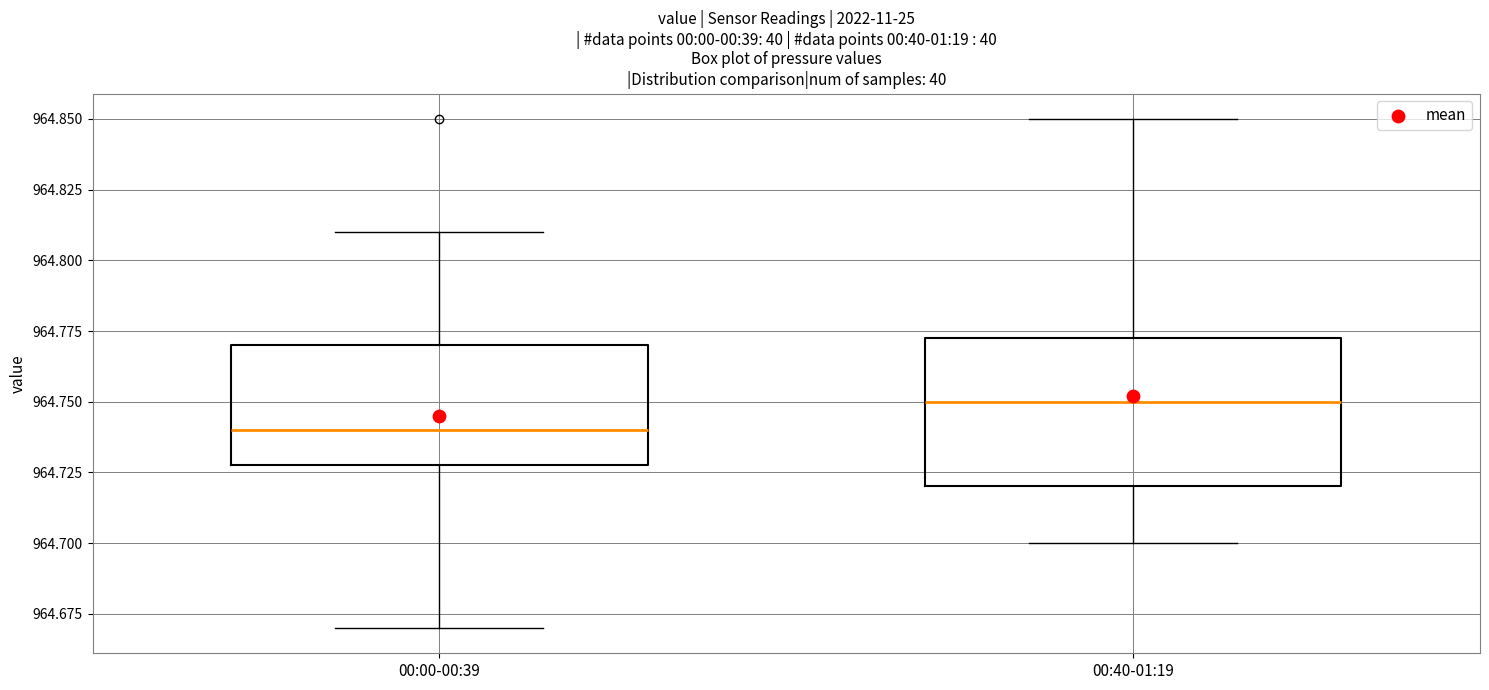

Reading left to right, read every box against the y-axis: the position of its median line, the range the box covers, and the ends of its whiskers. The values are not printed on the chart, so give them approximately, as read against the axis.

00:00-00:39: median 964.740, box 964.730 to 964.770, whiskers 964.670 to 964.810
00:40-01:19: median 964.750, box 964.720 to 964.775, whiskers 964.700 to 964.850